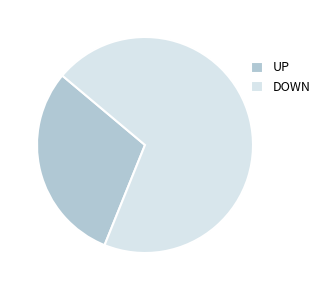

Between UP and DOWN, which is larger?

DOWN